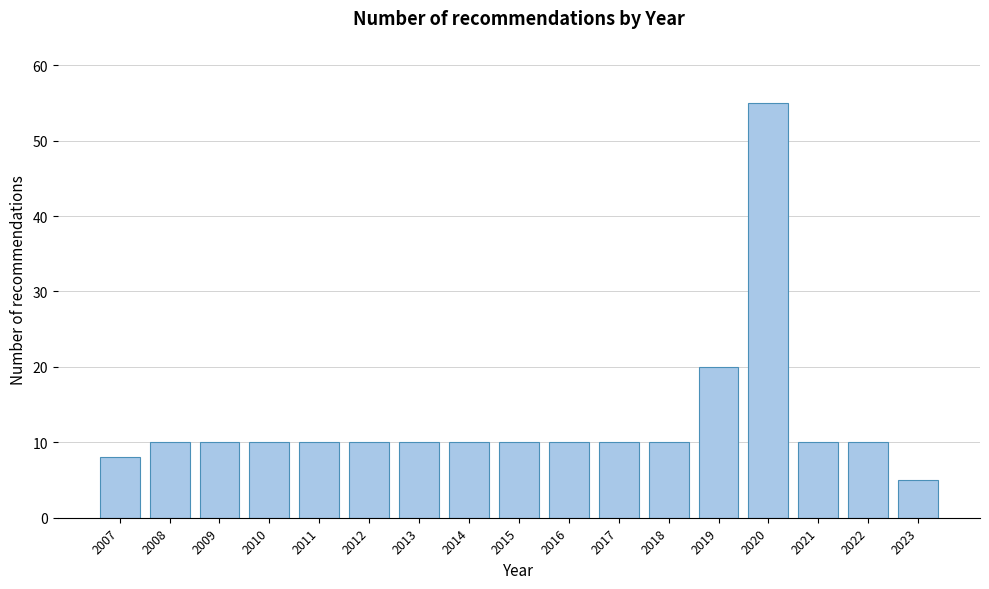

Reading left to right, list all the values displayed in this chart.

2007=8	2008=10	2009=10	2010=10	2011=10	2012=10	2013=10	2014=10	2015=10	2016=10	2017=10	2018=10	2019=20	2020=55	2021=10	2022=10	2023=5